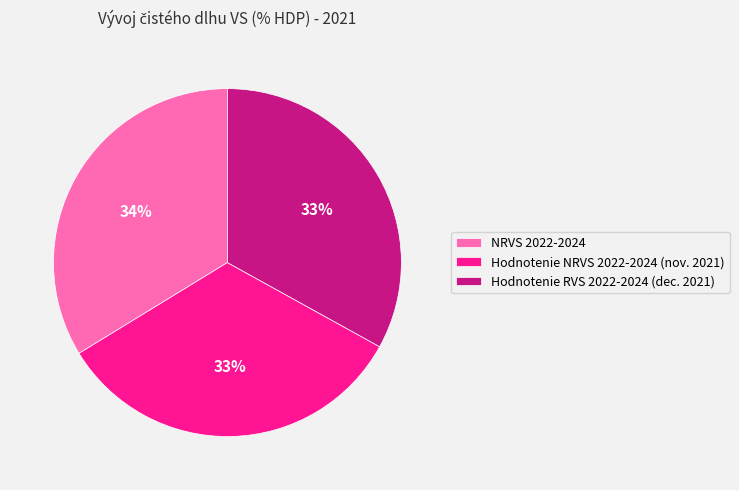

Which category has the biggest portion of the pie?

NRVS 2022-2024